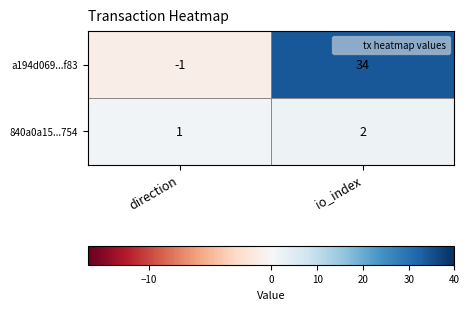

The value of 840a0a15...754 at direction is 2. True or false?

False